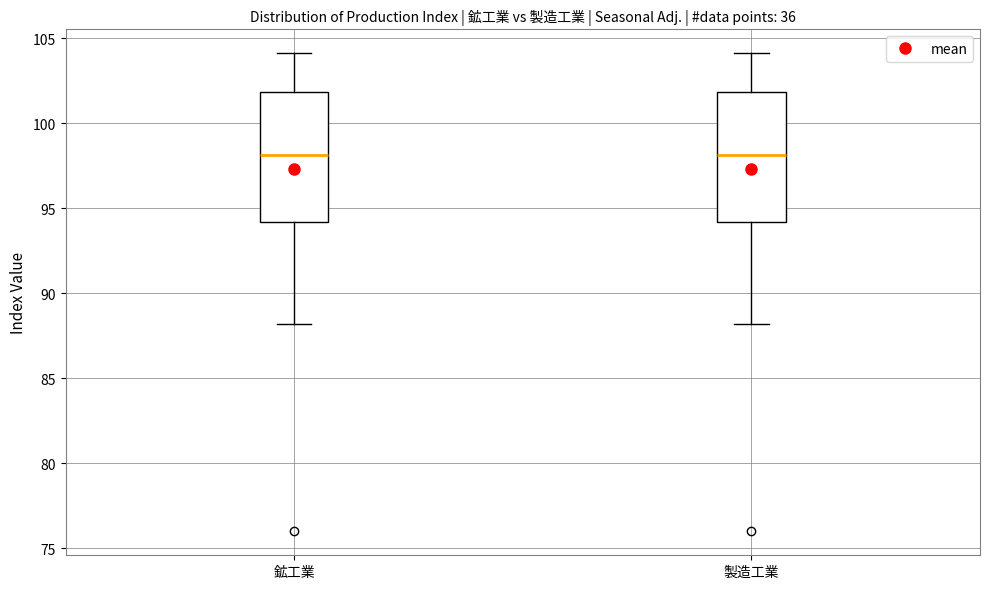

Reading left to right, transcribe this box plot: for each box, give where its median line is, the range the box spans, and where its two whiskers end, as read against the y-axis. The values are not printed on the chart, so give them approximately, as read against the axis.

鉱工業: median 98, box 94 to 102, whiskers 88 to 104
製造工業: median 98, box 94 to 102, whiskers 88 to 104